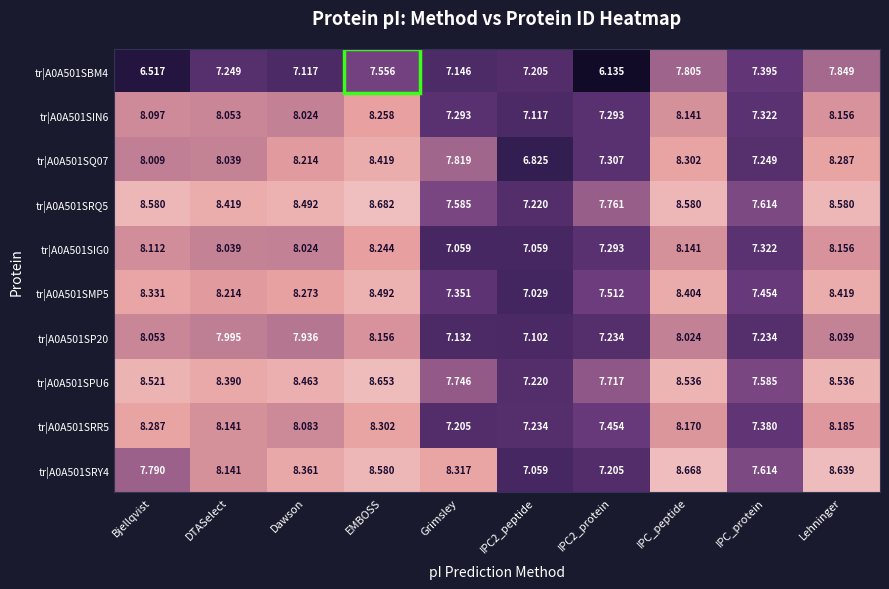

Which label corresponds to the smallest value in the chart?

IPC2_protein